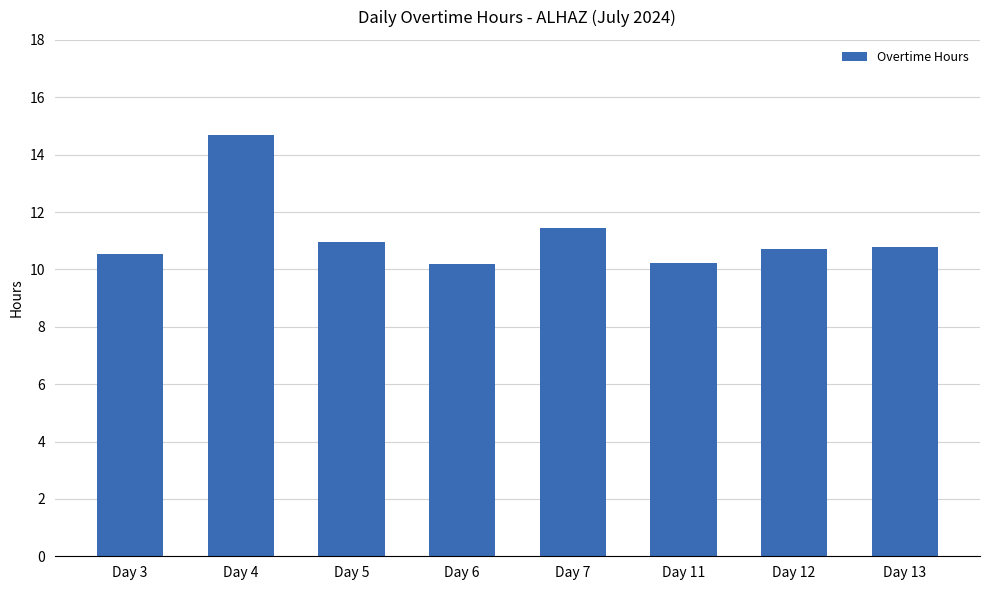

Which has a higher value, Day 3 or Day 4?

Day 4